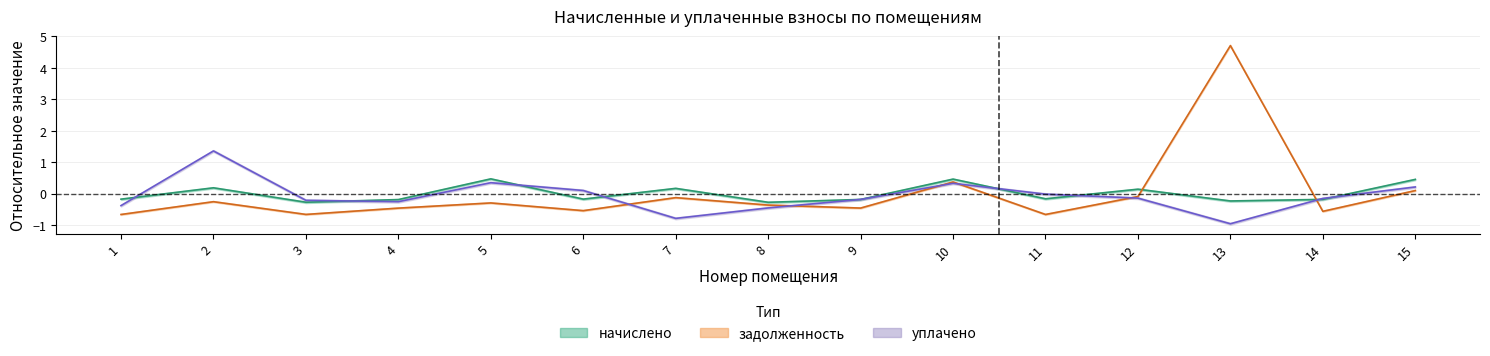

How many lines are shown in the chart?

3